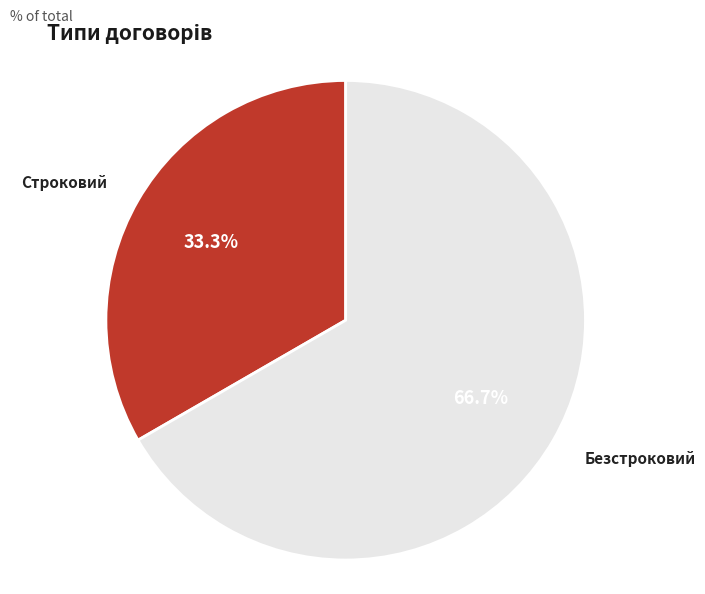

Approximately how many times larger is the value at Безстроковий compared to Строковий?

2.0